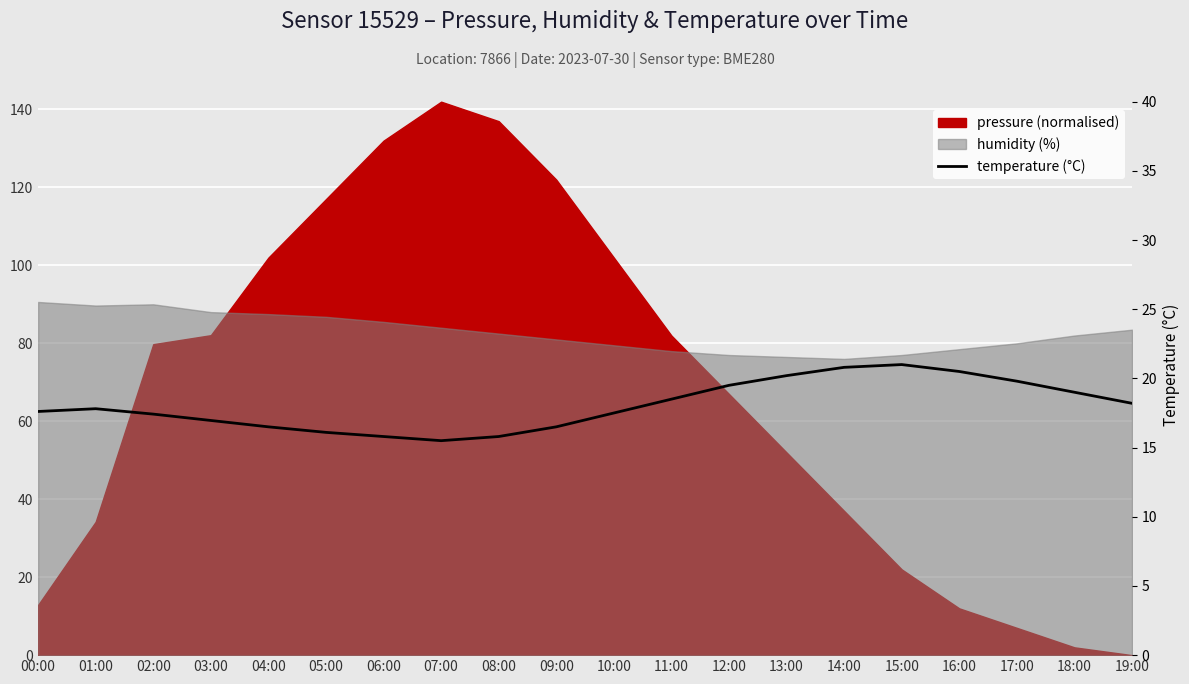

At which label is the value closest to 18?

01:00